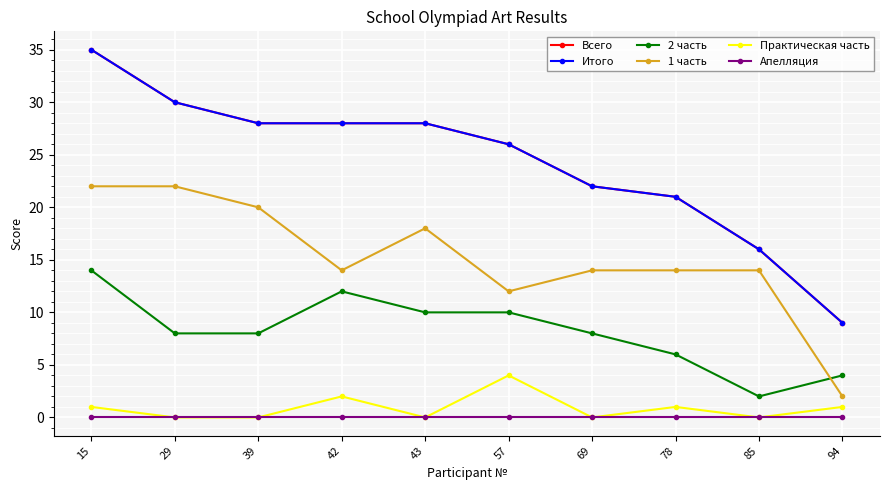

Is this an area chart (filled region under the line)?

No